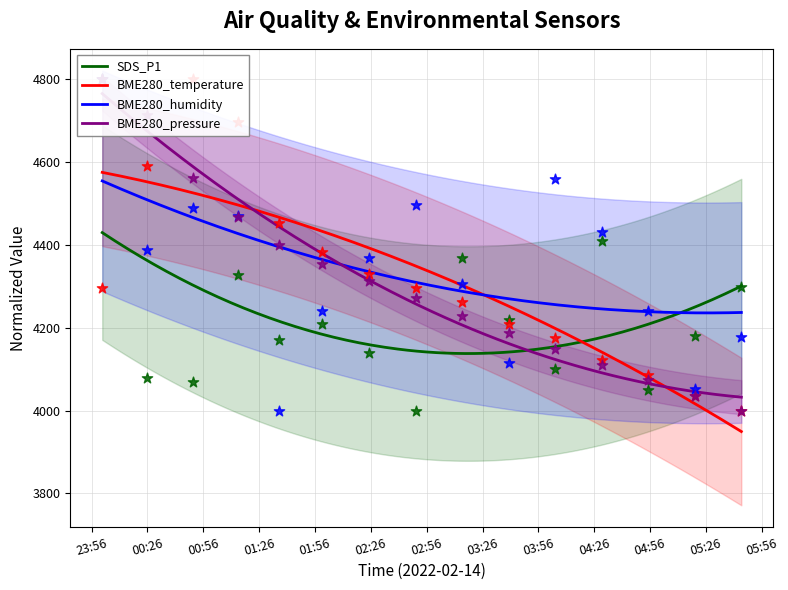

What is the maximum value for SDS_P1?

4429.5